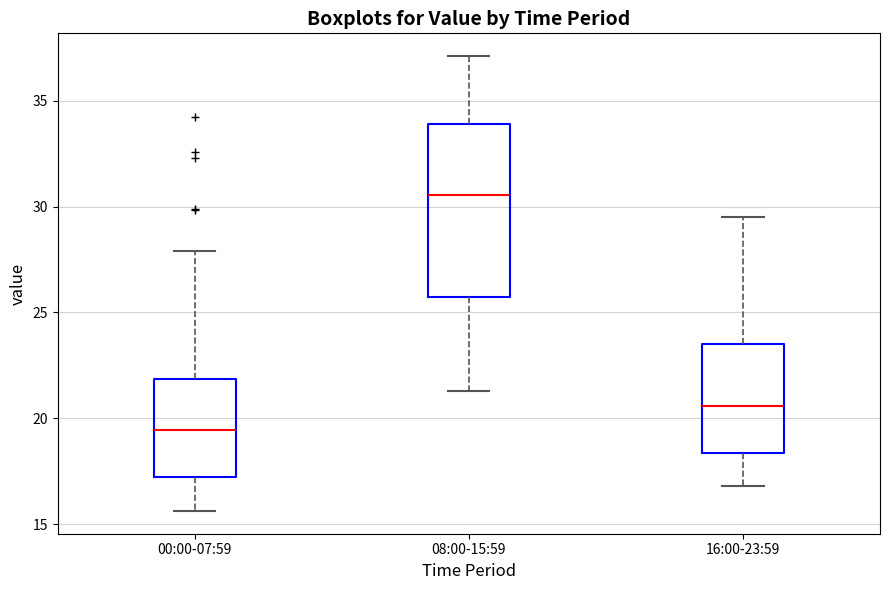

Comparing the boxes themselves (not the whiskers), which one is the tallest?

08:00-15:59